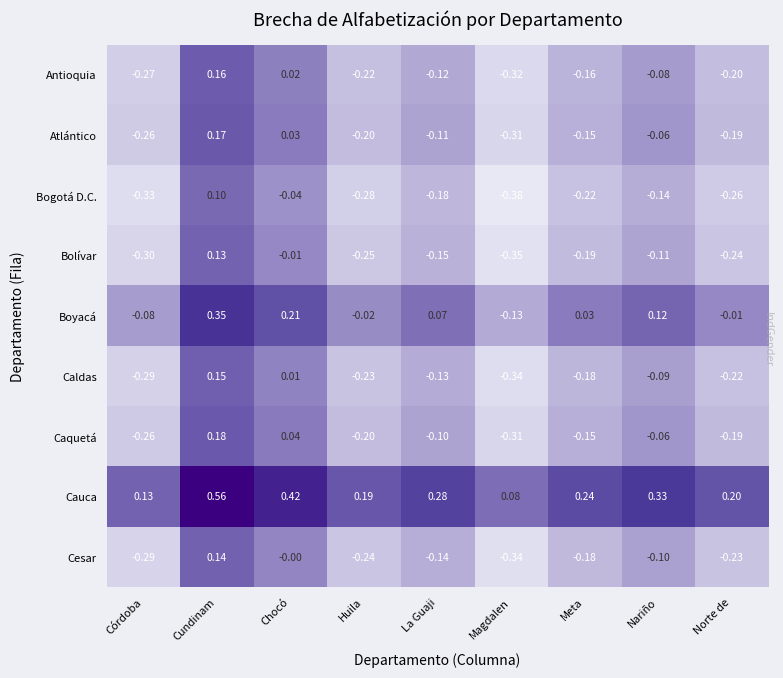

At which label does Antioquia reach its minimum?

Magdalen